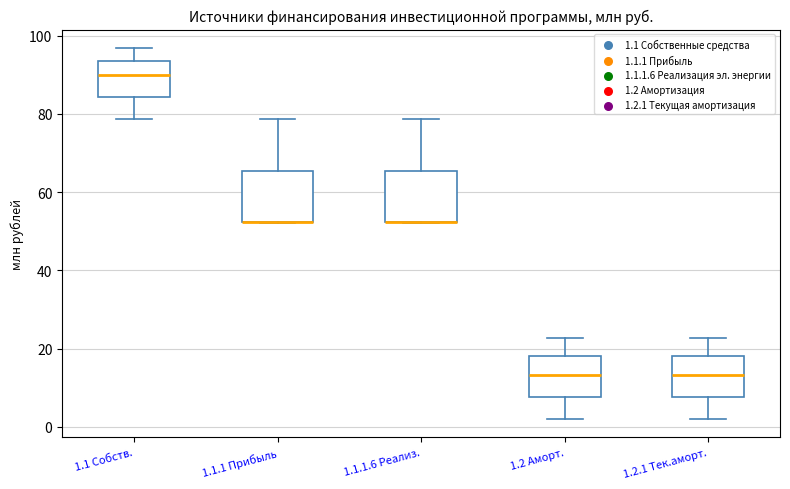

Reading left to right, read every box against the y-axis: the position of its median line, the range the box covers, and the ends of its whiskers. The values are not printed on the chart, so give them approximately, as read against the axis.

1.1 Собств.: median 90, box 84 to 94, whiskers 78 to 96
1.1.1 Прибыль: median 52 (drawn on the box's lower edge), box 52 to 66, whiskers 52 to 78
1.1.1.6 Реализ.: median 52 (drawn on the box's lower edge), box 52 to 66, whiskers 52 to 78
1.2 Аморт.: median 14, box 8 to 18, whiskers 2 to 22
1.2.1 Тек.аморт.: median 14, box 8 to 18, whiskers 2 to 22